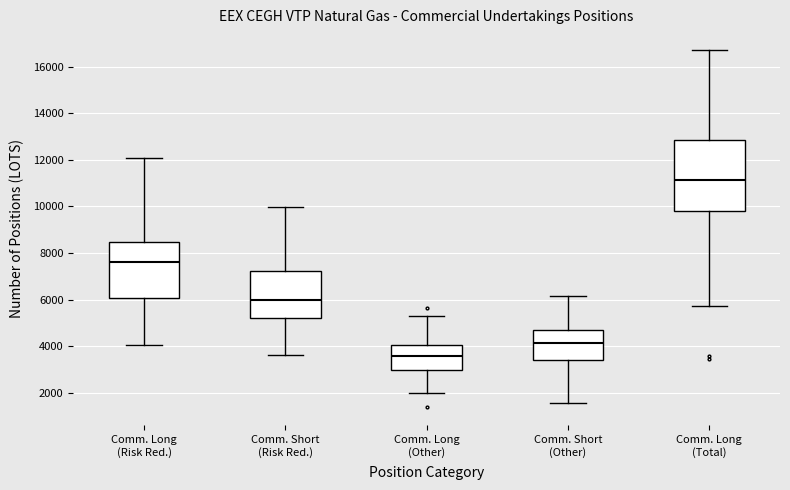

Which box is the tallest, from its lower edge to its upper edge?

Comm. Long (Total)